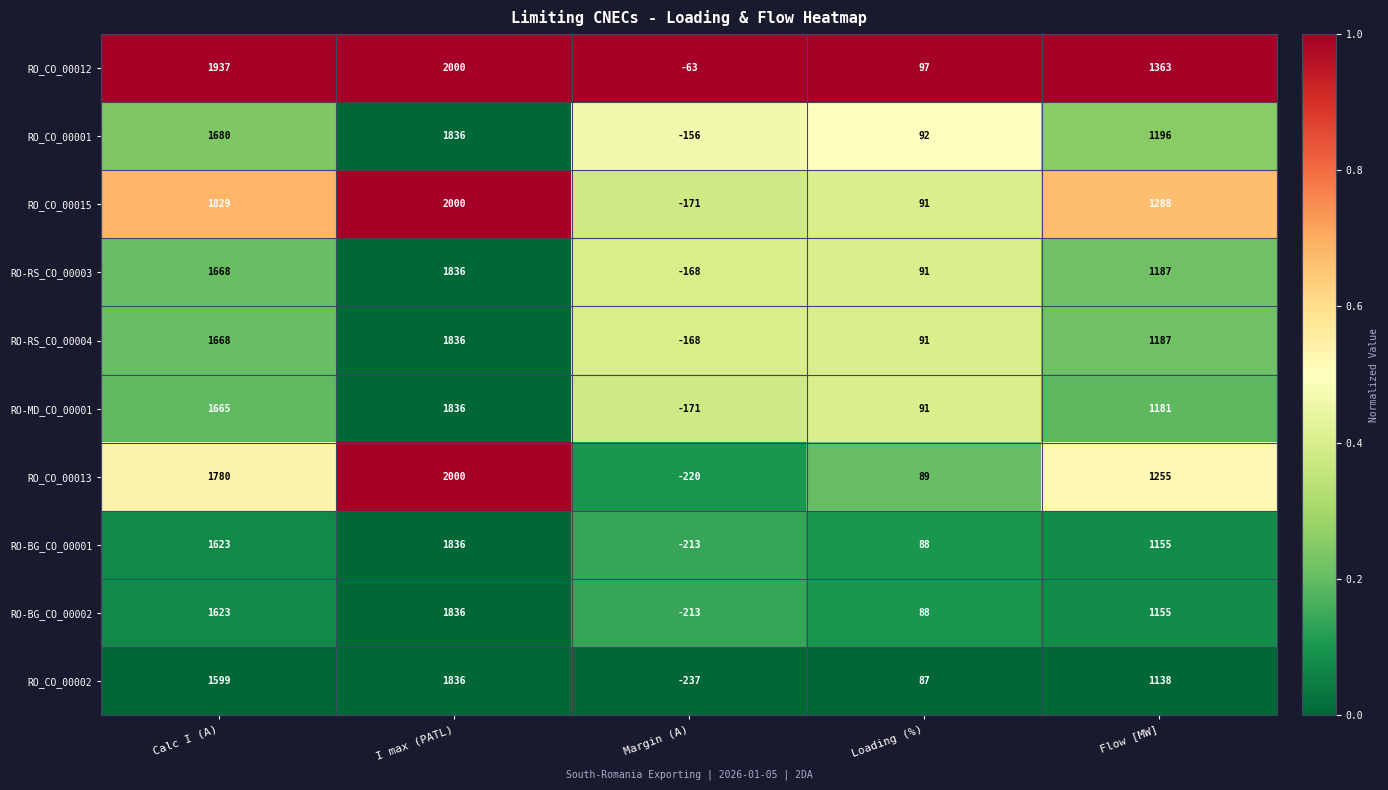

How many positive values does the RO_CO_00002 series have?

4